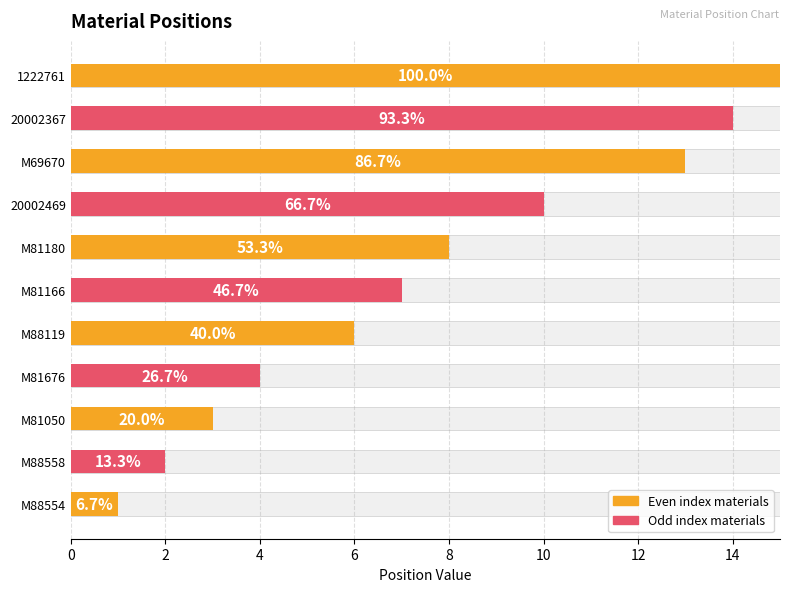

What is the maximum value shown in the chart?

15